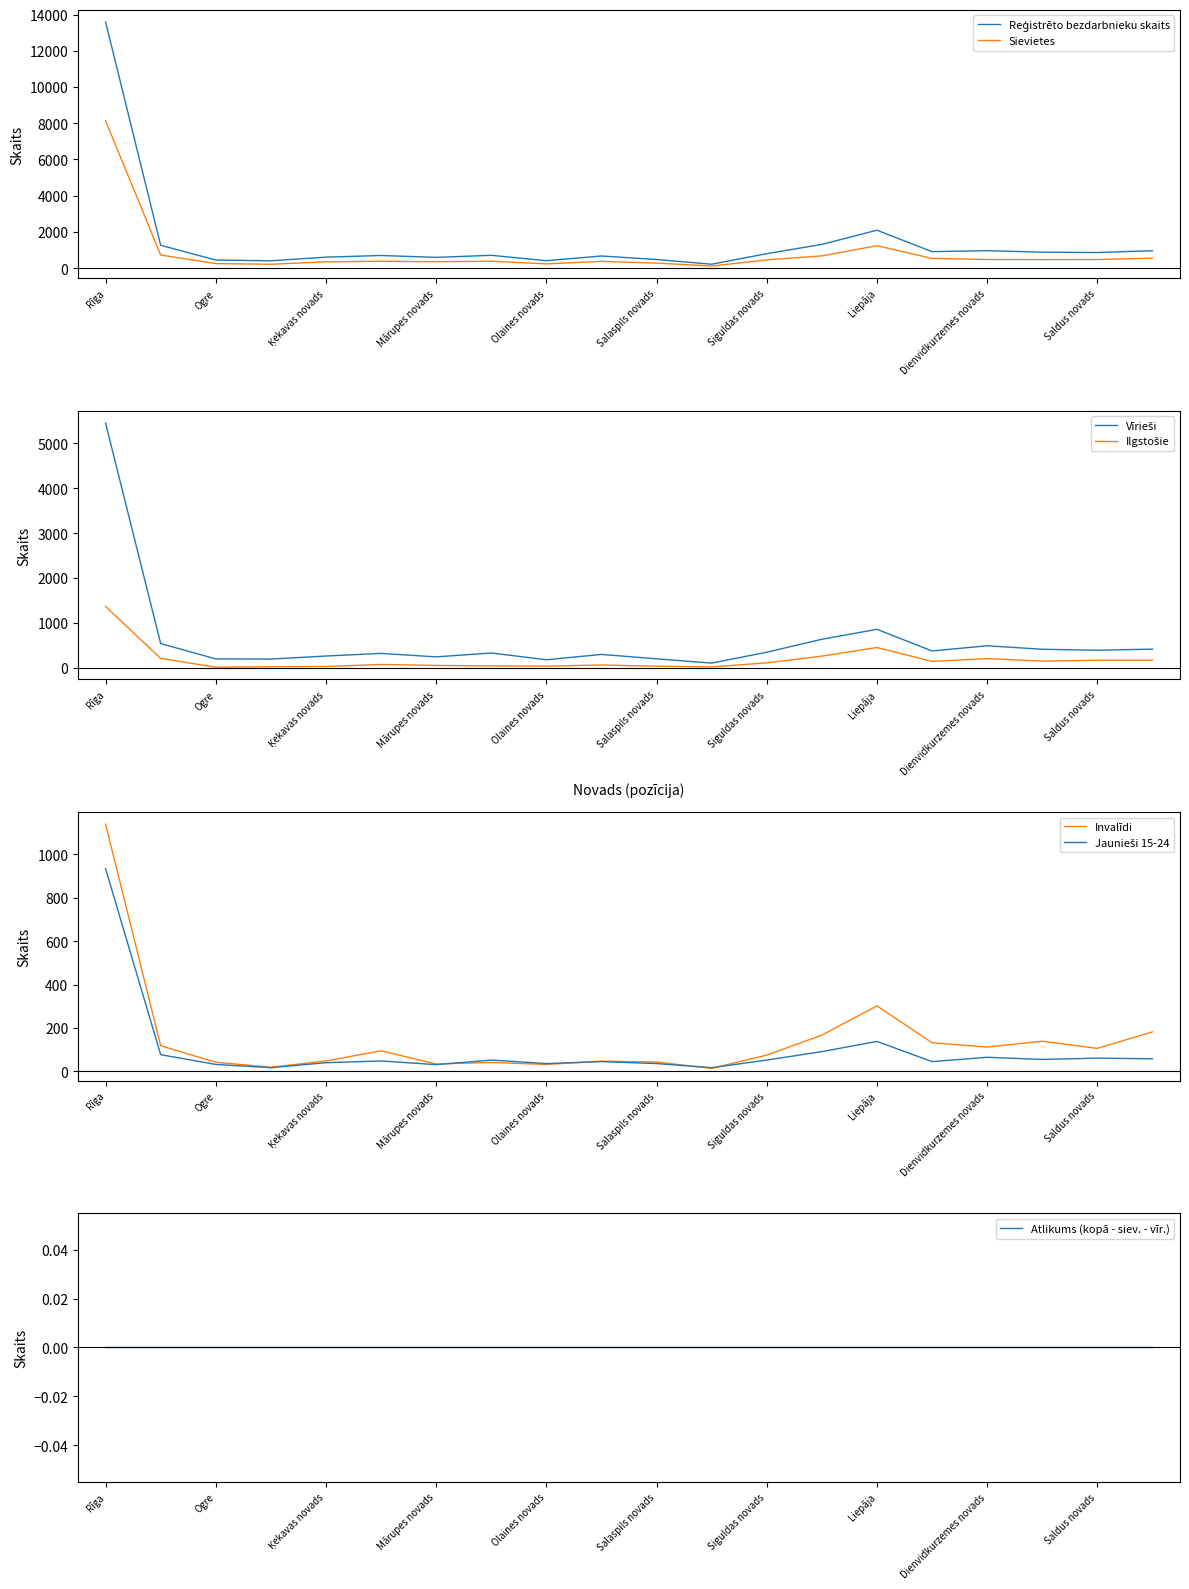

Is the value of Reģistrēto bezdarbnieku skaits at Ogre greater than the value of Vīrieši at Ogre?

Yes